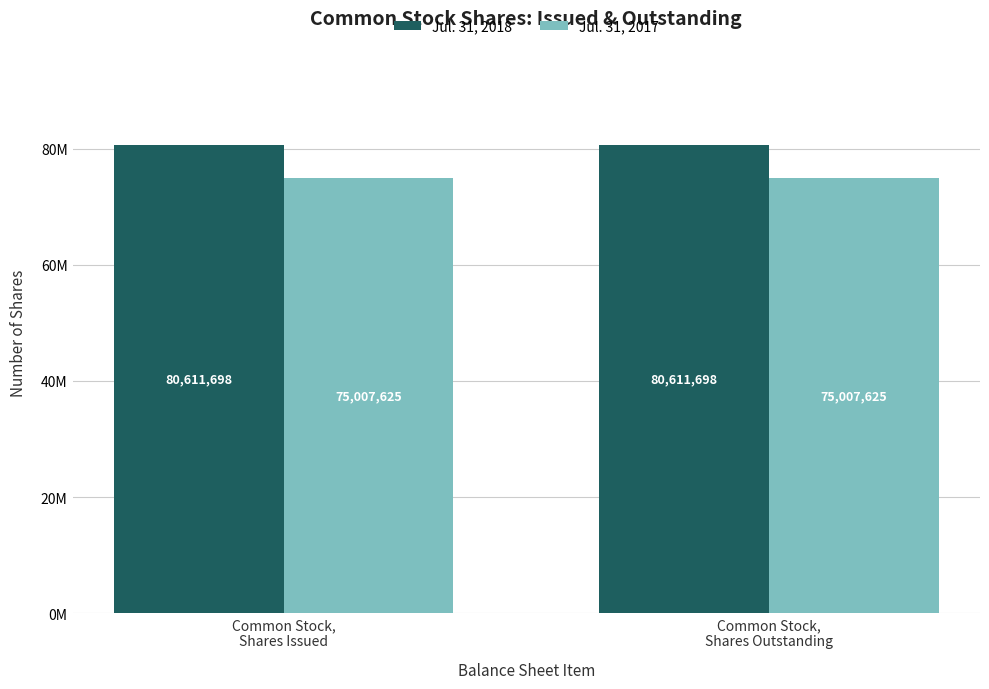

Between Common Stock,
Shares Issued and Common Stock,
Shares Outstanding, which is larger?

Common Stock,
Shares Issued